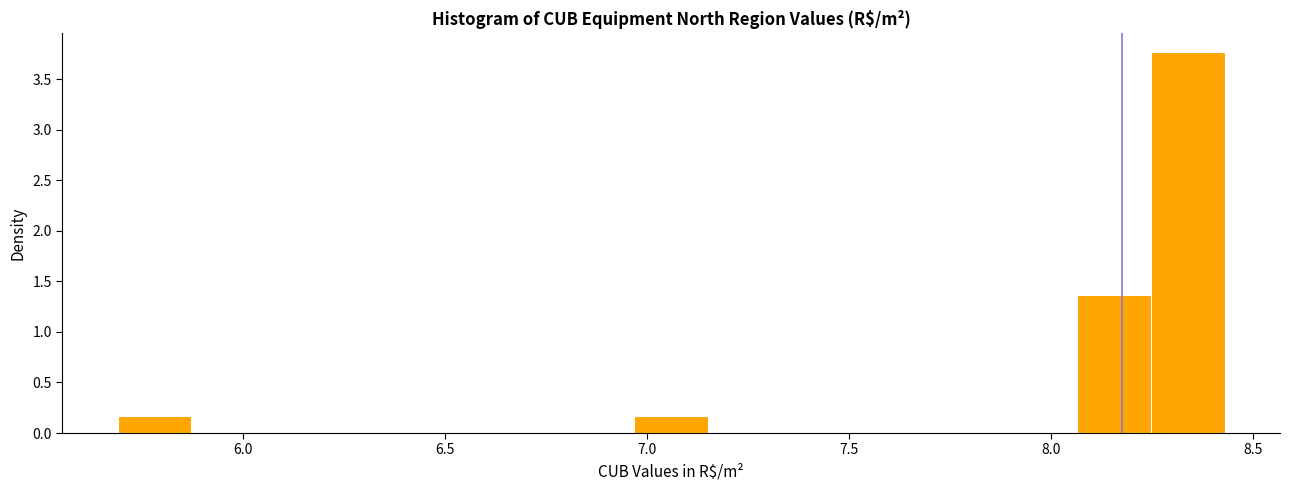

Read against the x-axis, roughly where is the centre of the tallest bar?

8.35